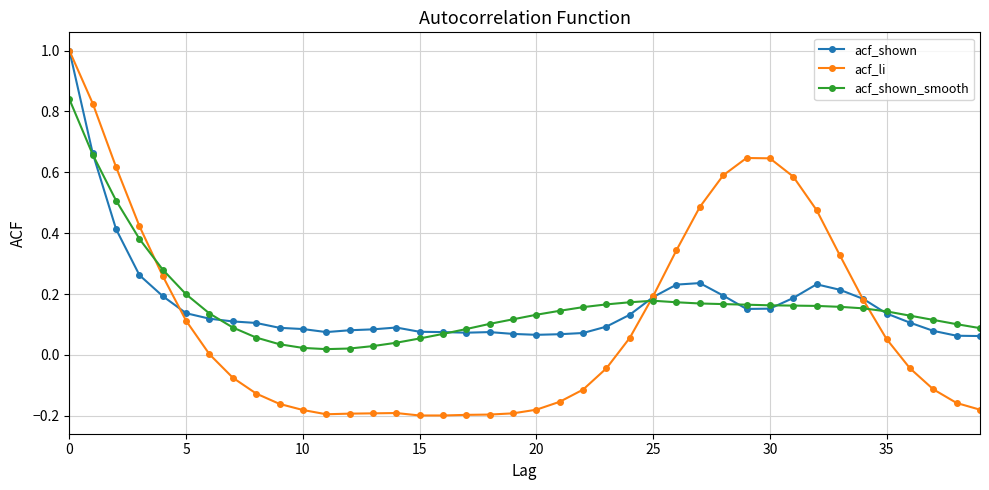

In acf_shown_smooth, how many points are higher than both neighbors (excluding endpoints)?

1